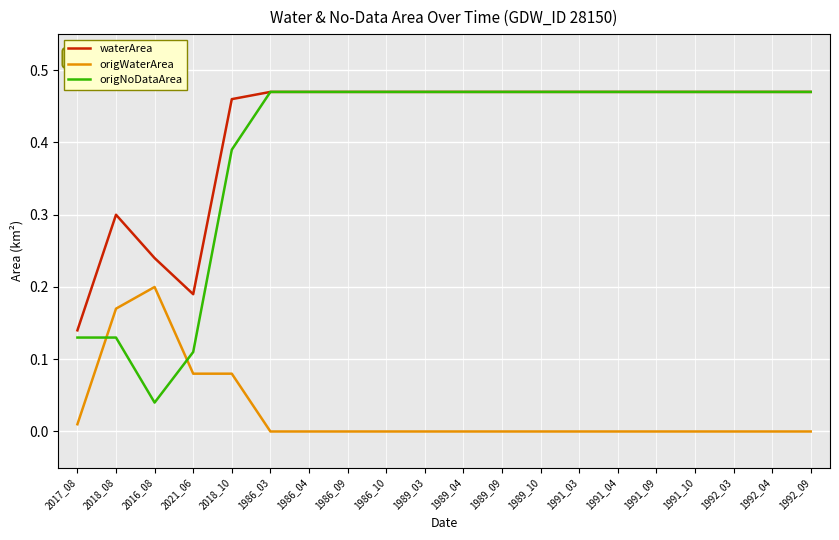

What position from the left is 1992_09?

20